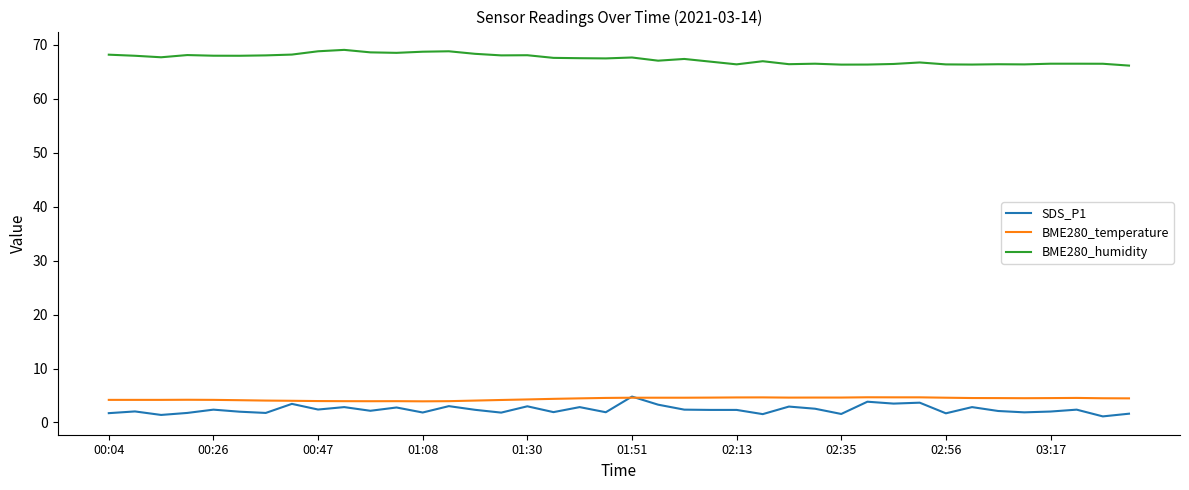

How many lines are shown in the chart?

3